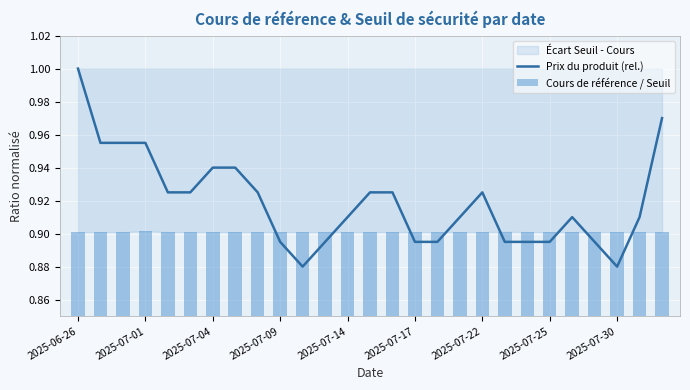

What is the average value of the Prix du produit (rel.) series?

0.9